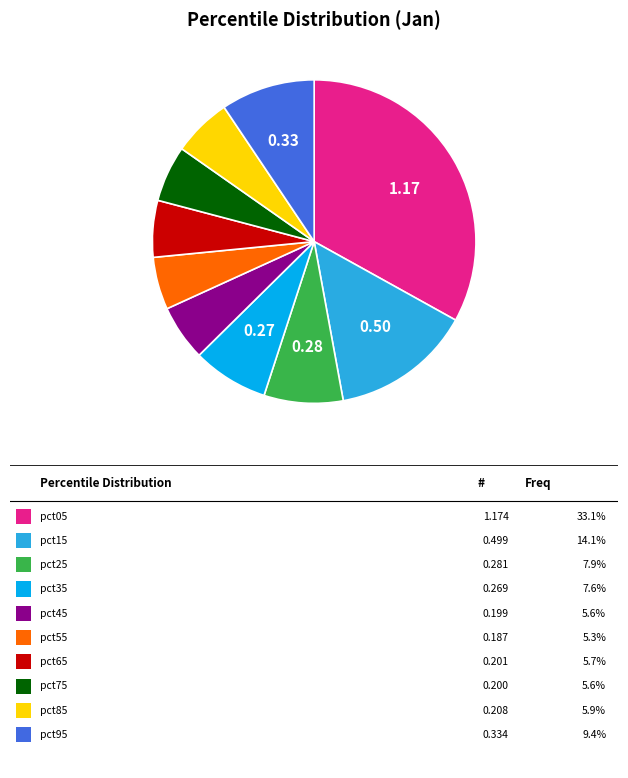

How many segments does this pie chart have?

10